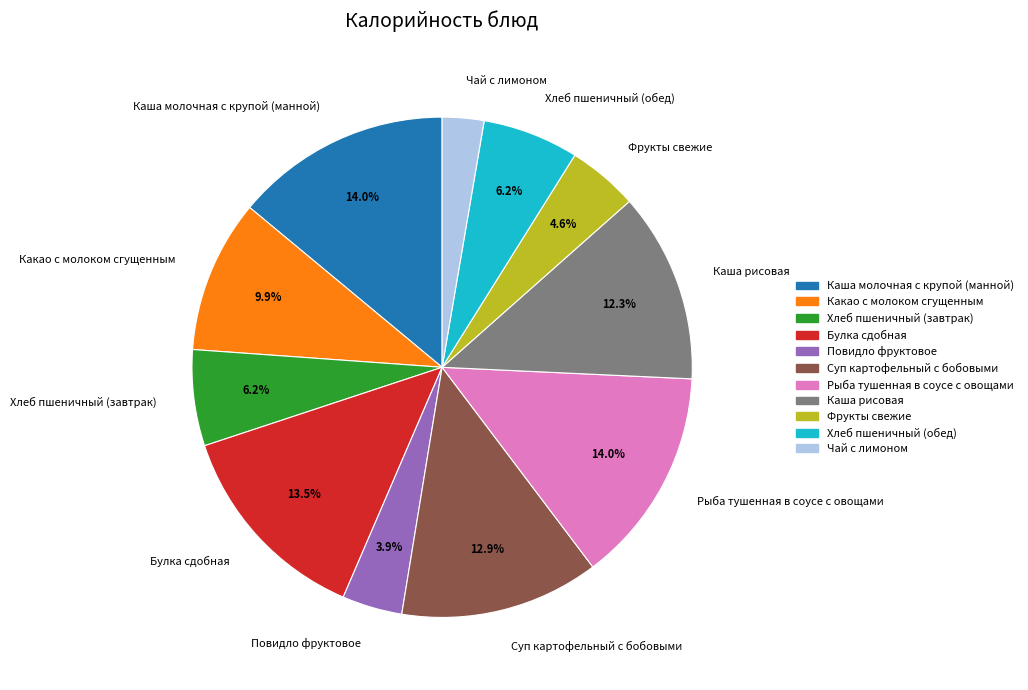

What percentage is NOT represented by Фрукты свежие?

95.4%